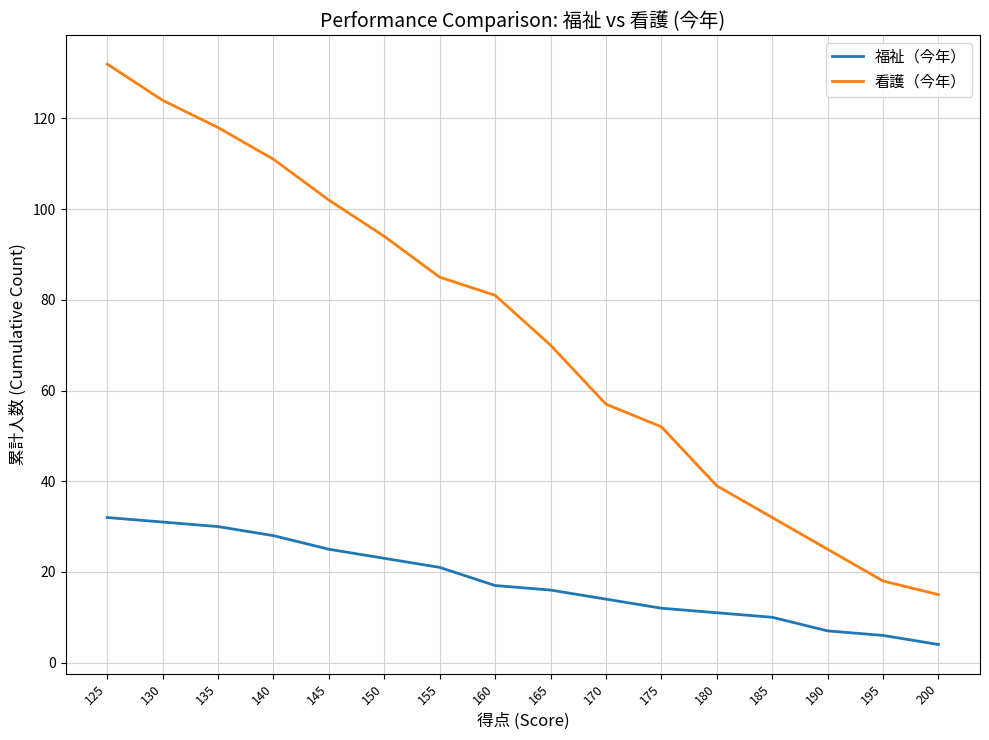

What are all the series names shown in the legend?

福祉（今年）, 看護（今年）